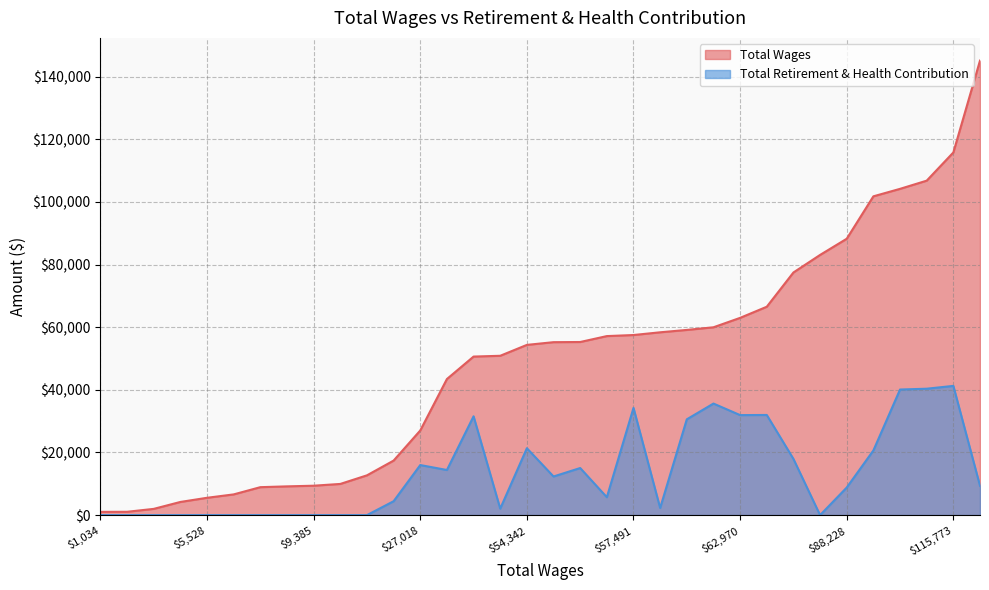

Is it true that Total Wages equals 77260 at 11?

False